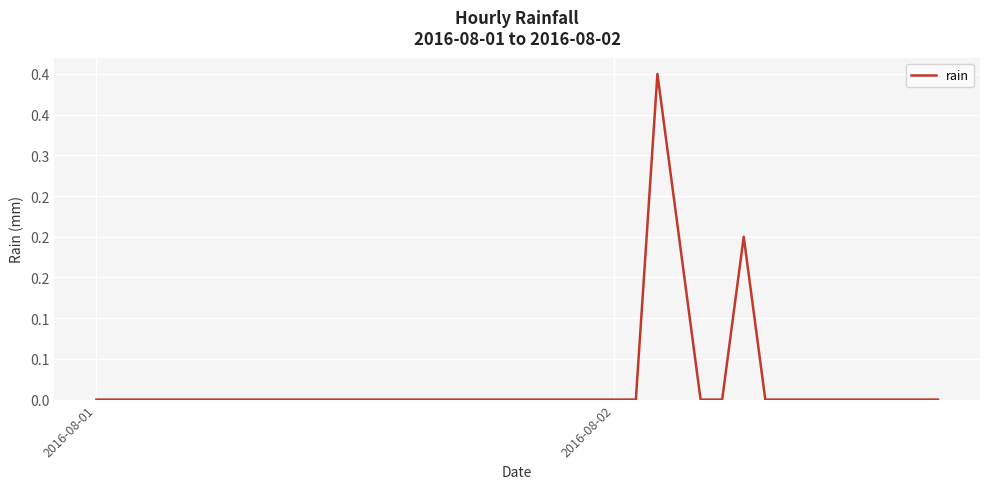

Reading left to right, list all the values displayed in this chart.

0.0	0.0	0.0	0.0	0.0	0.0	0.0	0.0	0.0	0.0	0.0	0.0	0.0	0.0	0.0	0.0	0.0	0.0	0.0	0.0	0.0	0.0	0.0	0.0	0.0	0.0	0.4	0.2	0.0	0.0	0.2	0.0	0.0	0.0	0.0	0.0	0.0	0.0	0.0	0.0